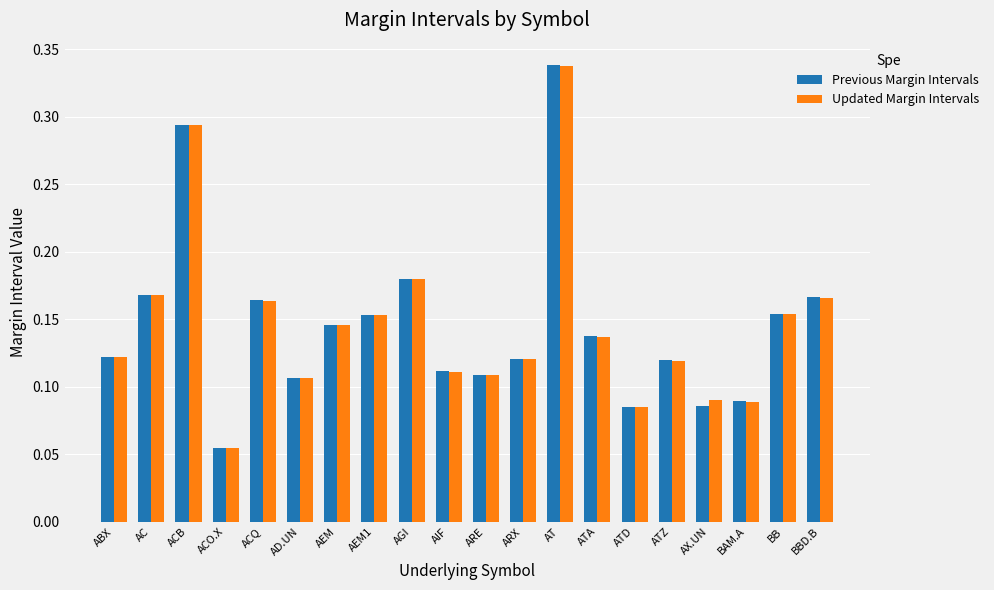

At which category does the chart reach its minimum across all series?

ACO.X